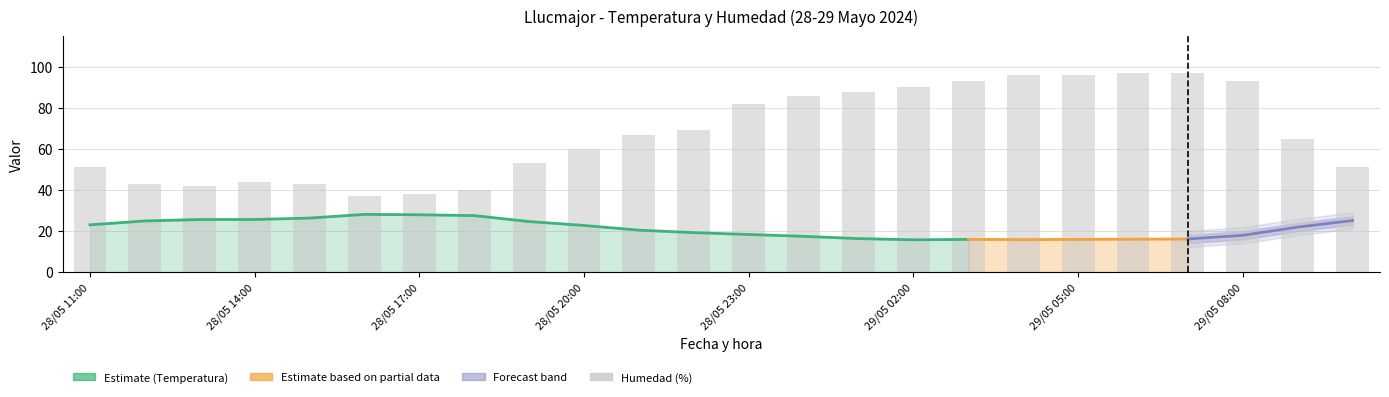

What is the ratio of the value at 28/05 18:00 to the value at 29/05 03:00?

0.4